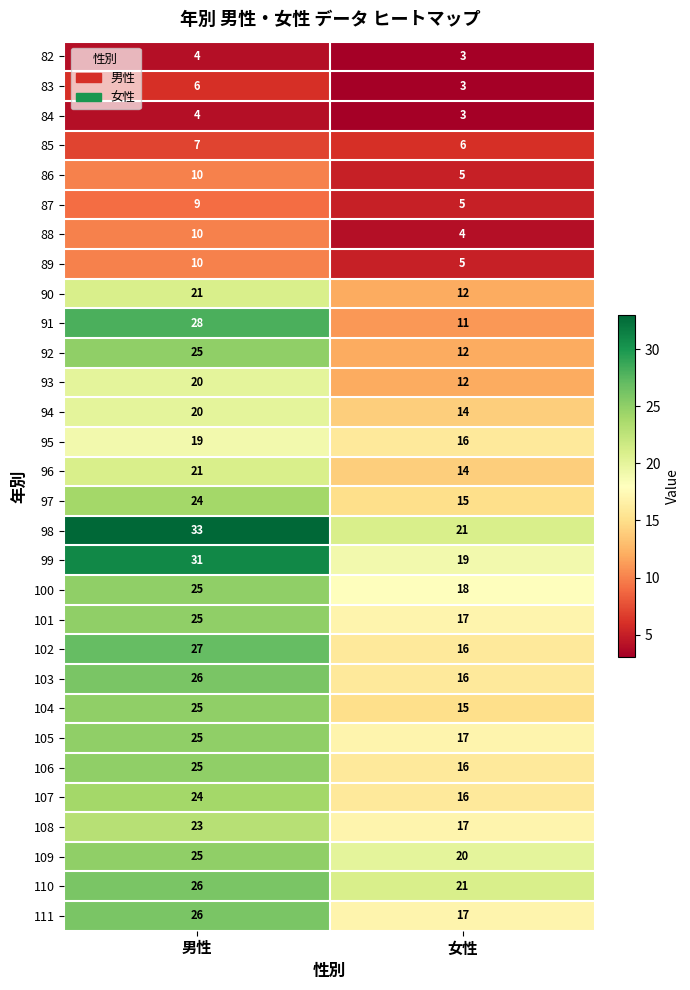

Which series has the largest range (max minus min)?

91